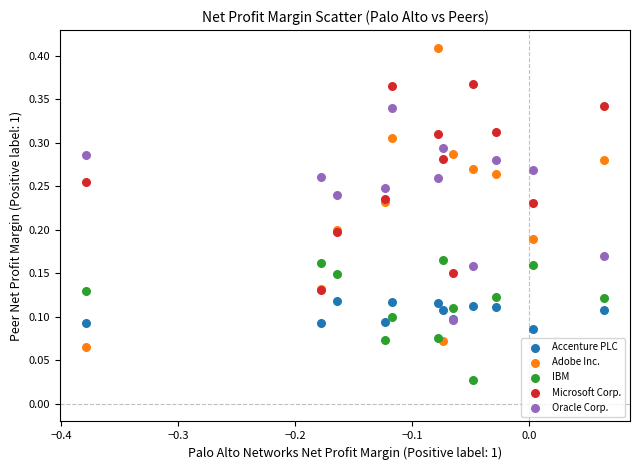

What are all the series names shown in the legend?

Accenture PLC, Adobe Inc., IBM, Microsoft Corp., Oracle Corp.